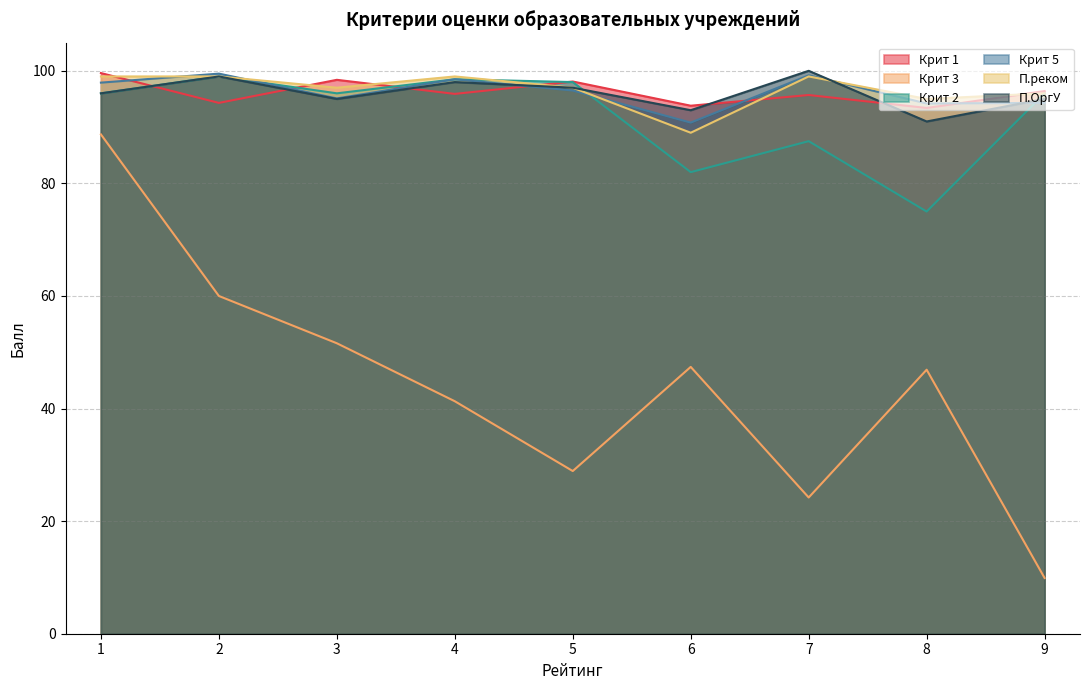

Is it true that П.реком equals 99.0 at 2?

True